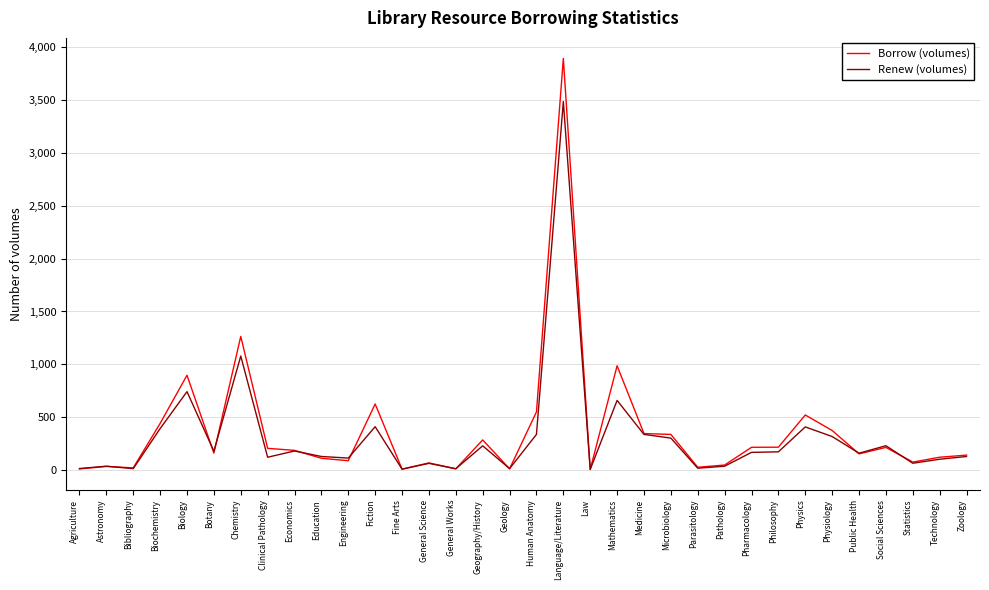

What is the difference between the highest and lowest values at Fiction?

215